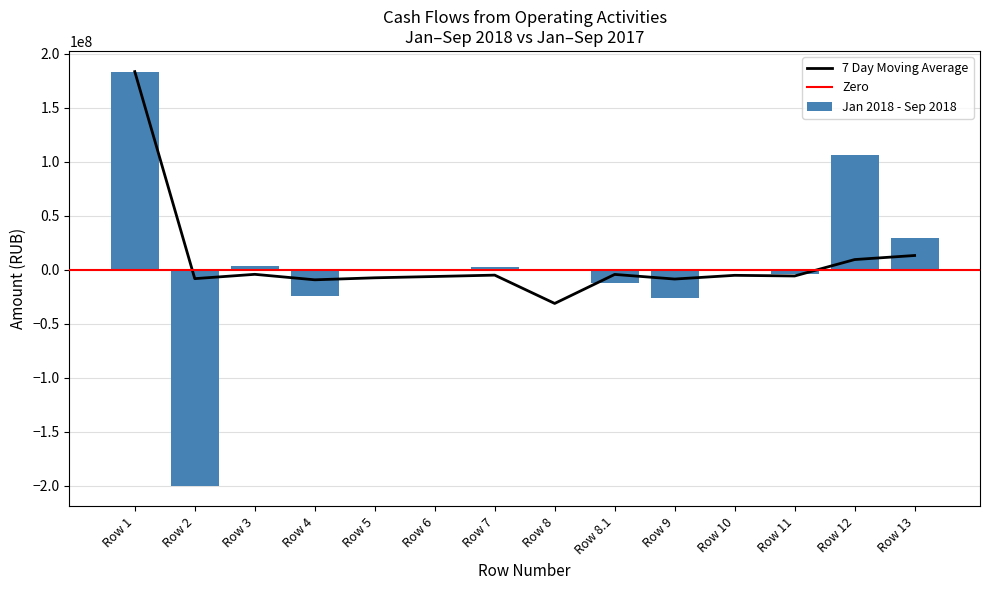

Which label corresponds to the smallest value in the chart?

Row 2